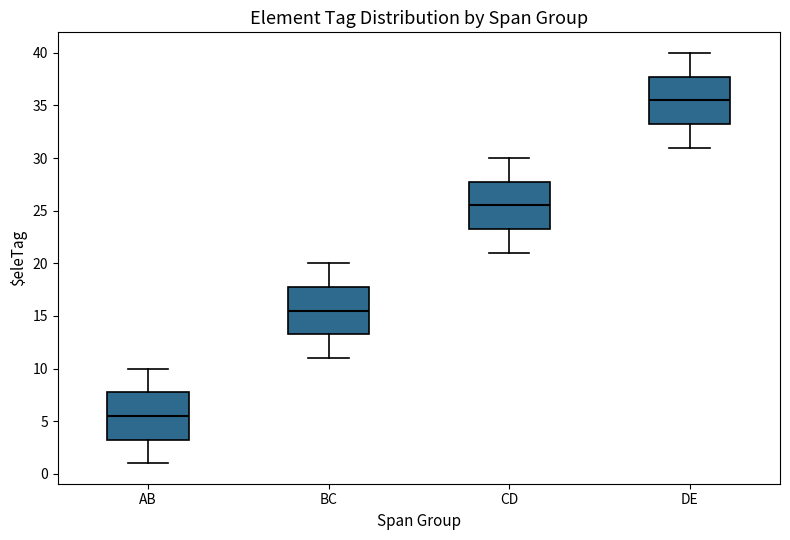

Which box's median line is the highest?

DE